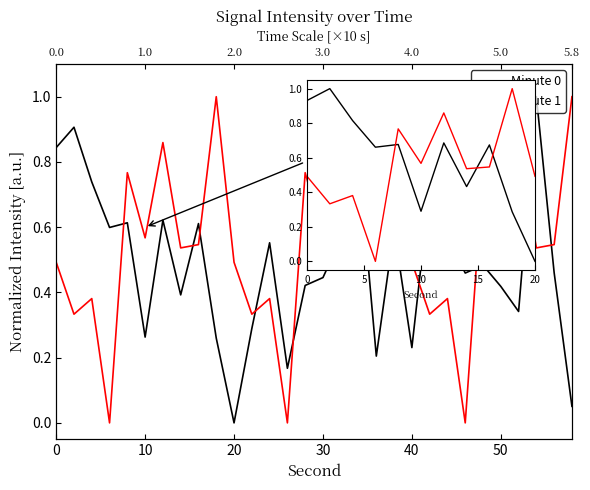

Which series has the largest total across all categories?

Minute 0